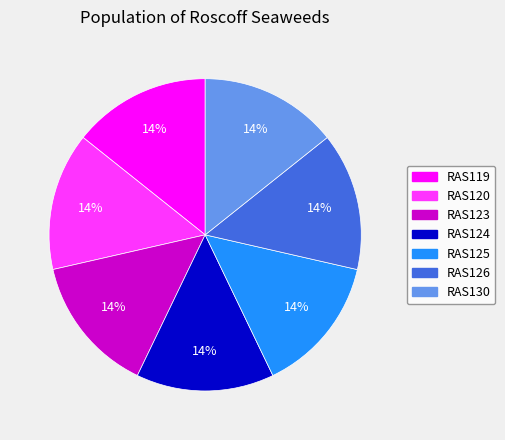

To the nearest percent, what is the combined percentage of RAS125 and RAS123?

29%